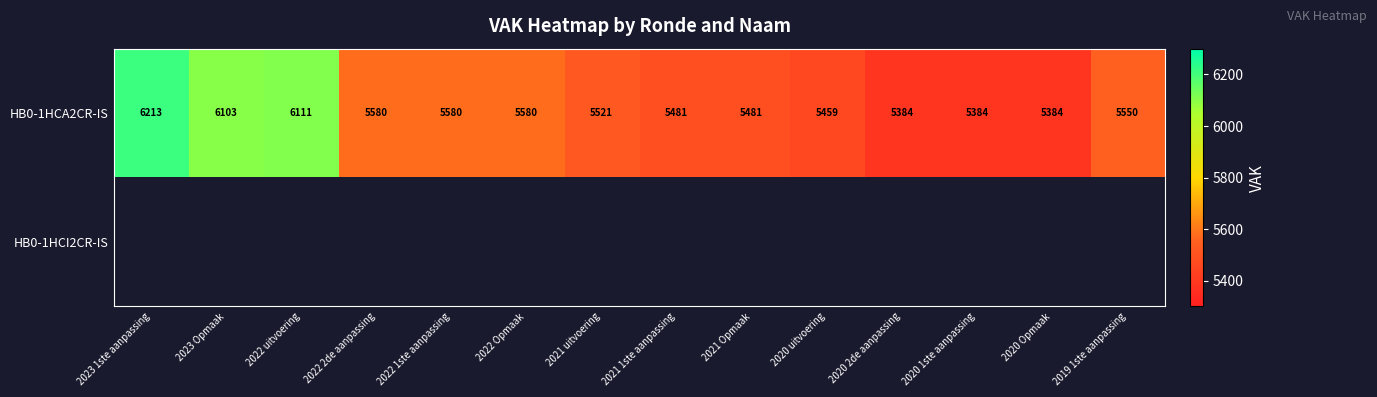

Read the HB0-1HCA2CR-IS value at 2022 2de aanpassing.

5580